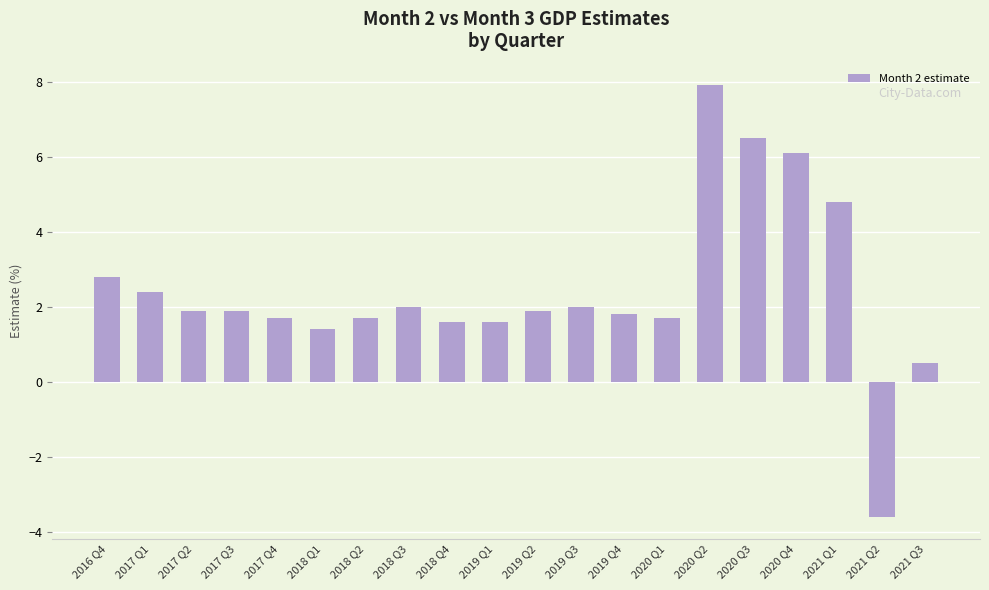

What value does the data have at 2021 Q3?

0.5